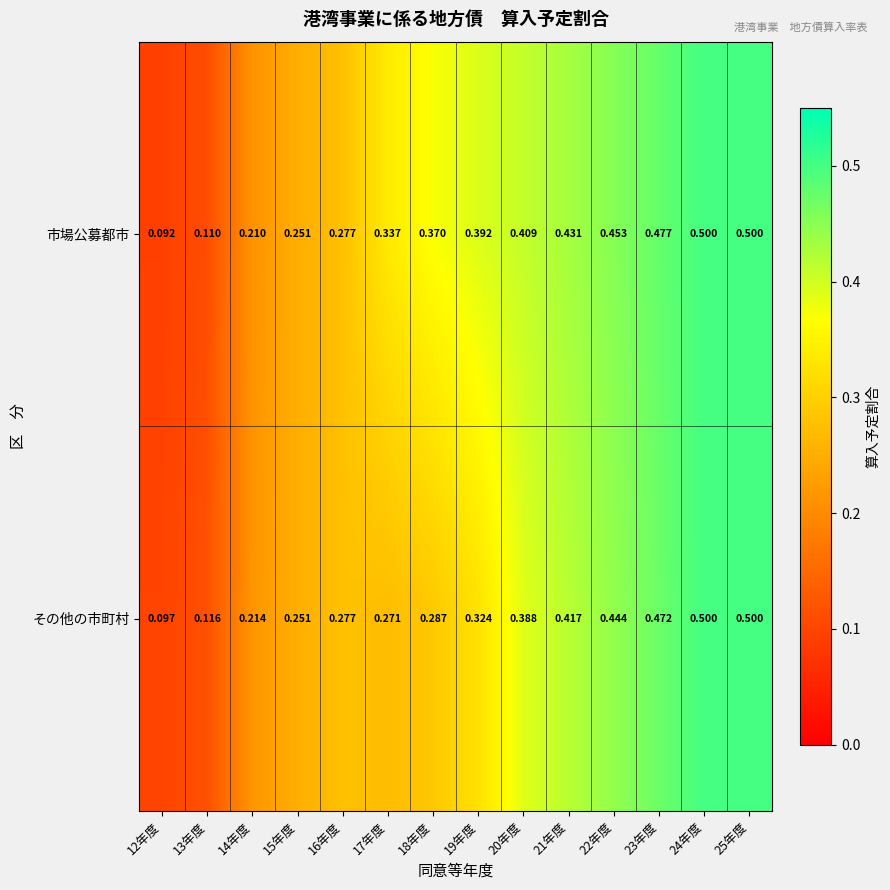

Which series has the largest total across all categories?

市場公募都市